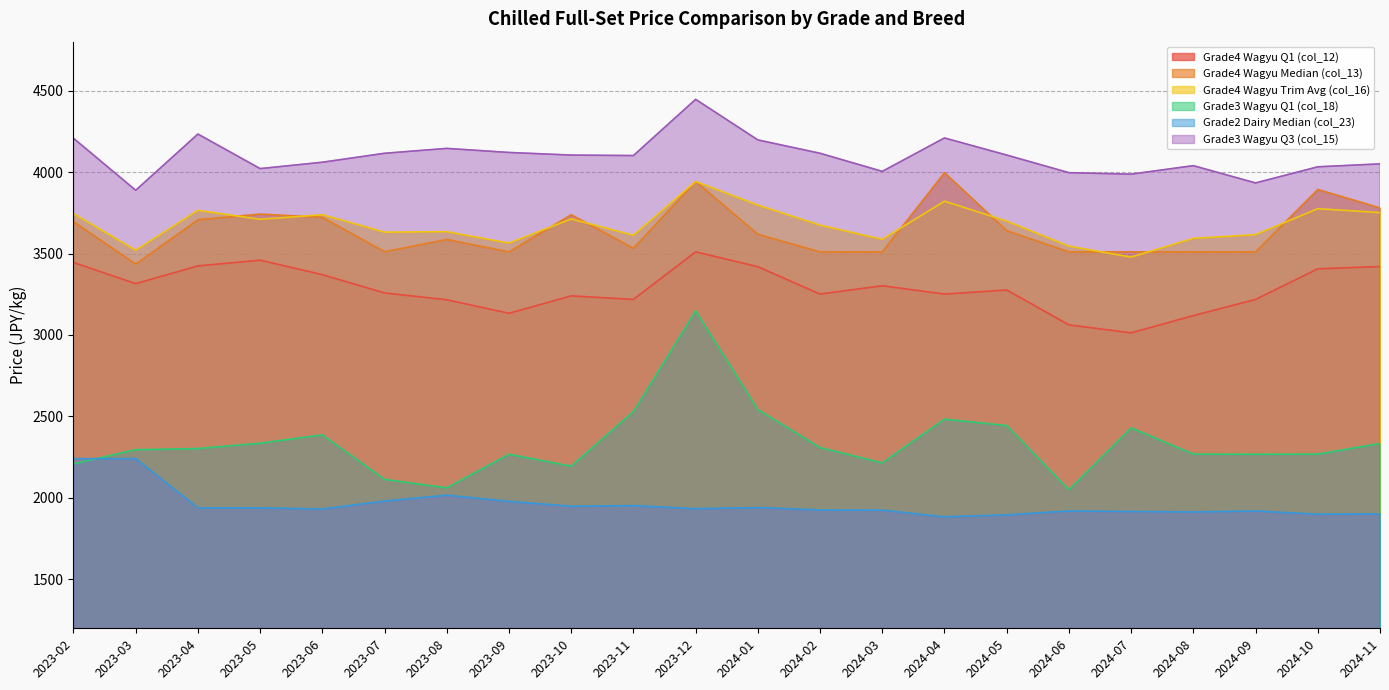

Is it true that Grade4 Wagyu Trim Avg (col_16) equals 3564 at 2023-09?

True